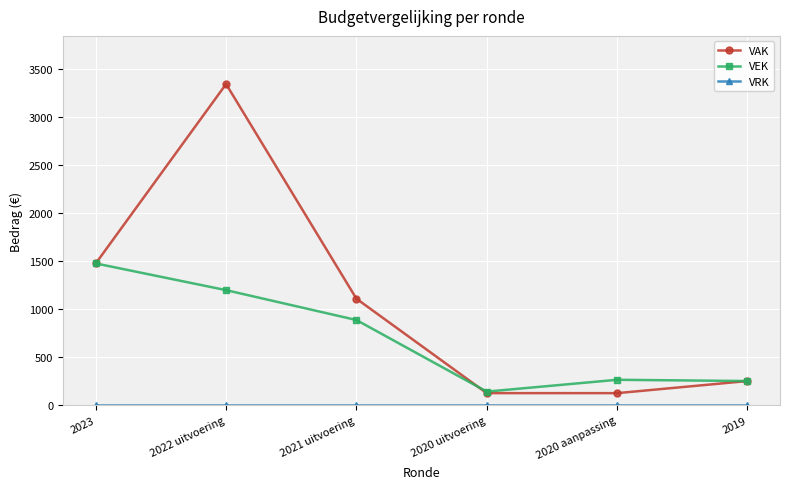

Where is the first local minimum for VEK?

2020 uitvoering